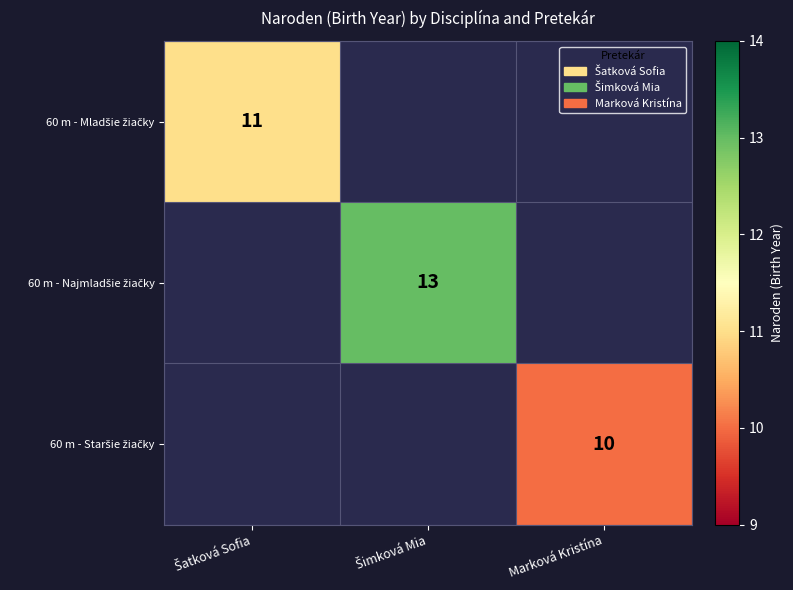

At Šatková Sofia, list the series in order from smallest to largest.

60 m - Najmladšie žiačky, 60 m - Staršie žiačky, 60 m - Mladšie žiačky